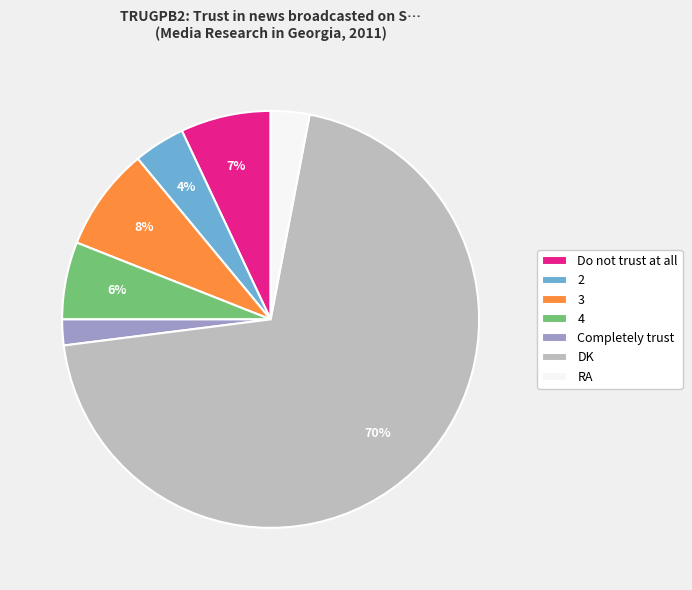

Approximately how many times larger is the value at 3 compared to 4?

1.3